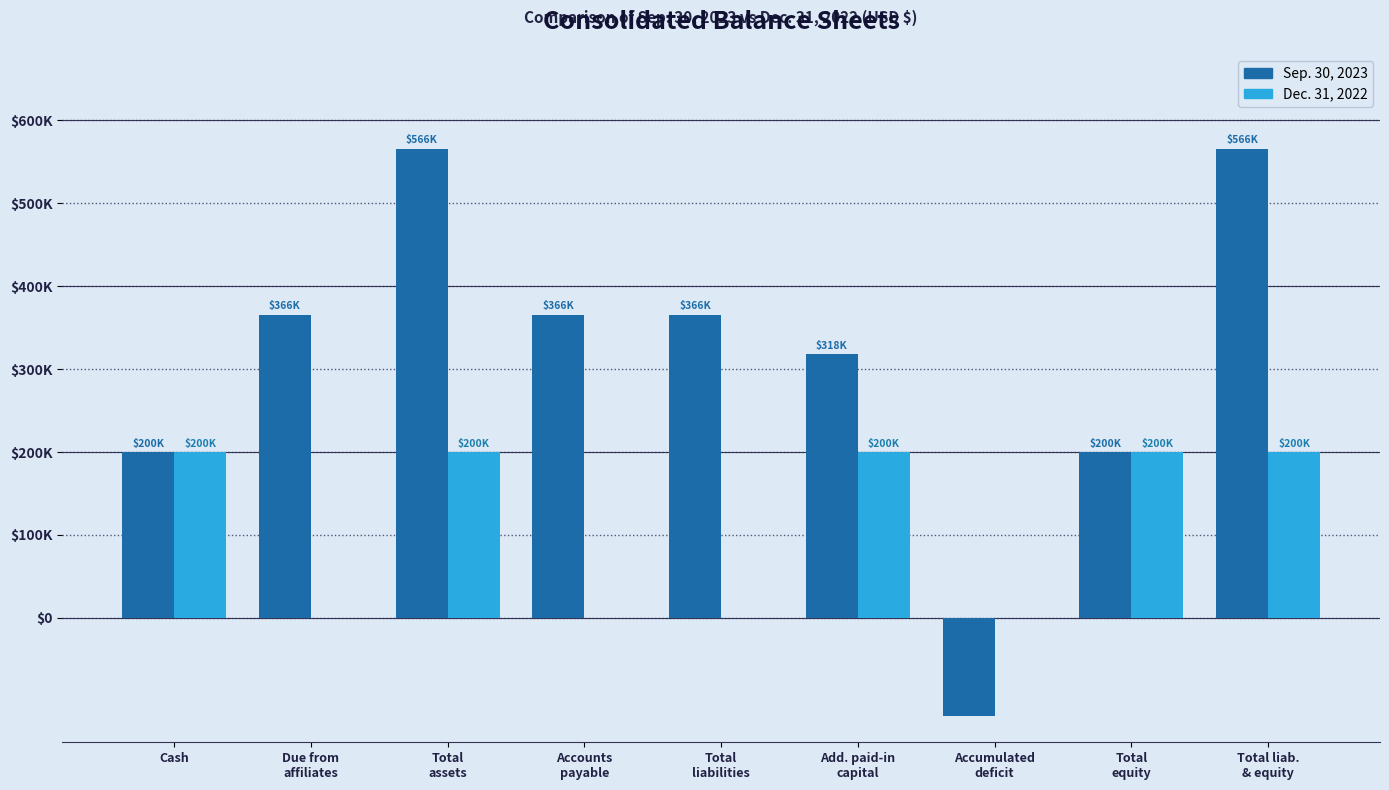

At how many categories does at least one series exceed 484628?

2